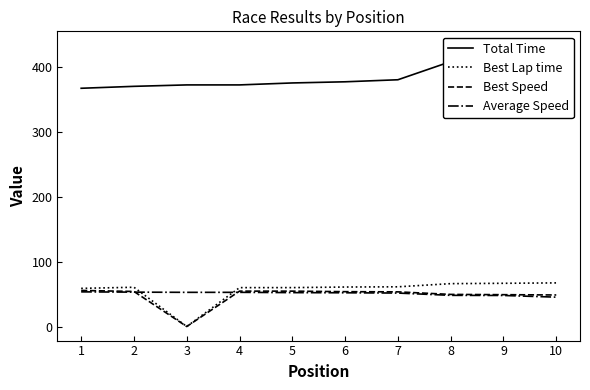

Reading right to left, list all the values displayed in this chart.

Total Time: 433.7	410.3	408.7	380.7	377.5	375.7	372.7	372.7	370.5	367.5
Best Lap time: 67.3	66.7	66.2	61.3	60.9	60.0	60.0	0.0	60.6	58.9
Best Speed: 48.7	49.1	49.5	53.5	53.8	54.6	54.6	0.0	54.1	55.6
Average Speed: 45.3	47.9	48.1	51.6	52.1	52.3	52.7	52.7	53.1	53.5